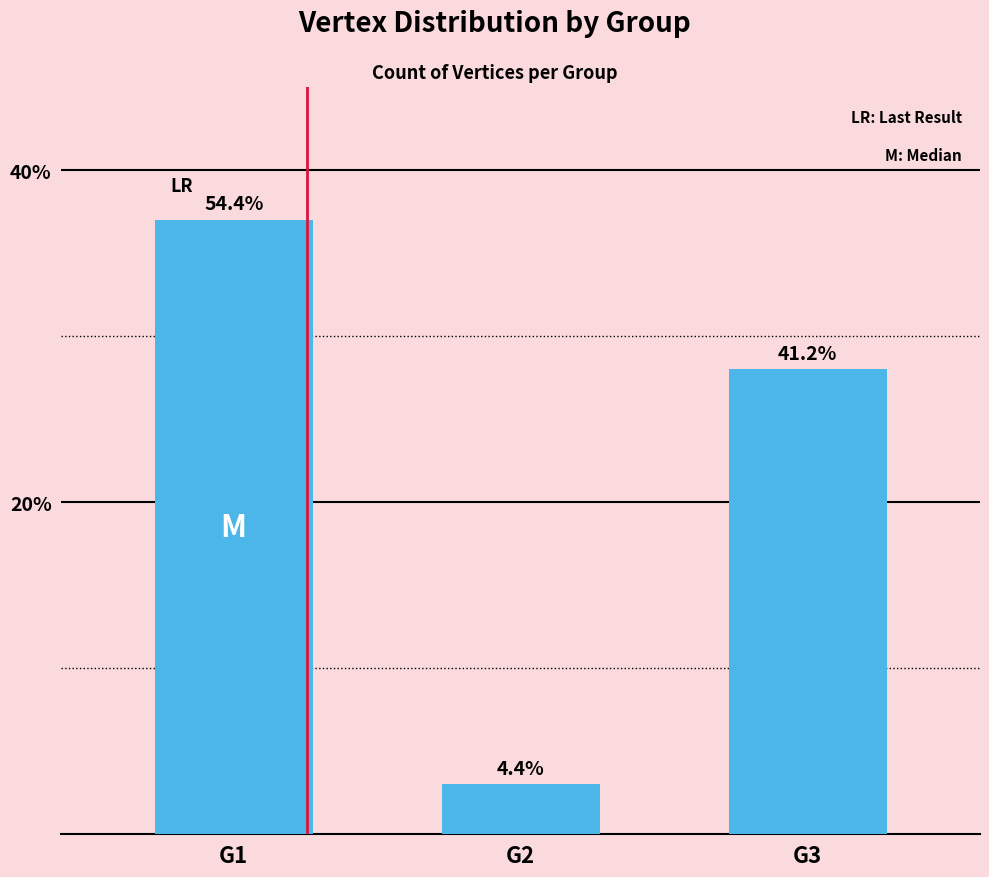

Between G3 and G2, which is larger?

G3